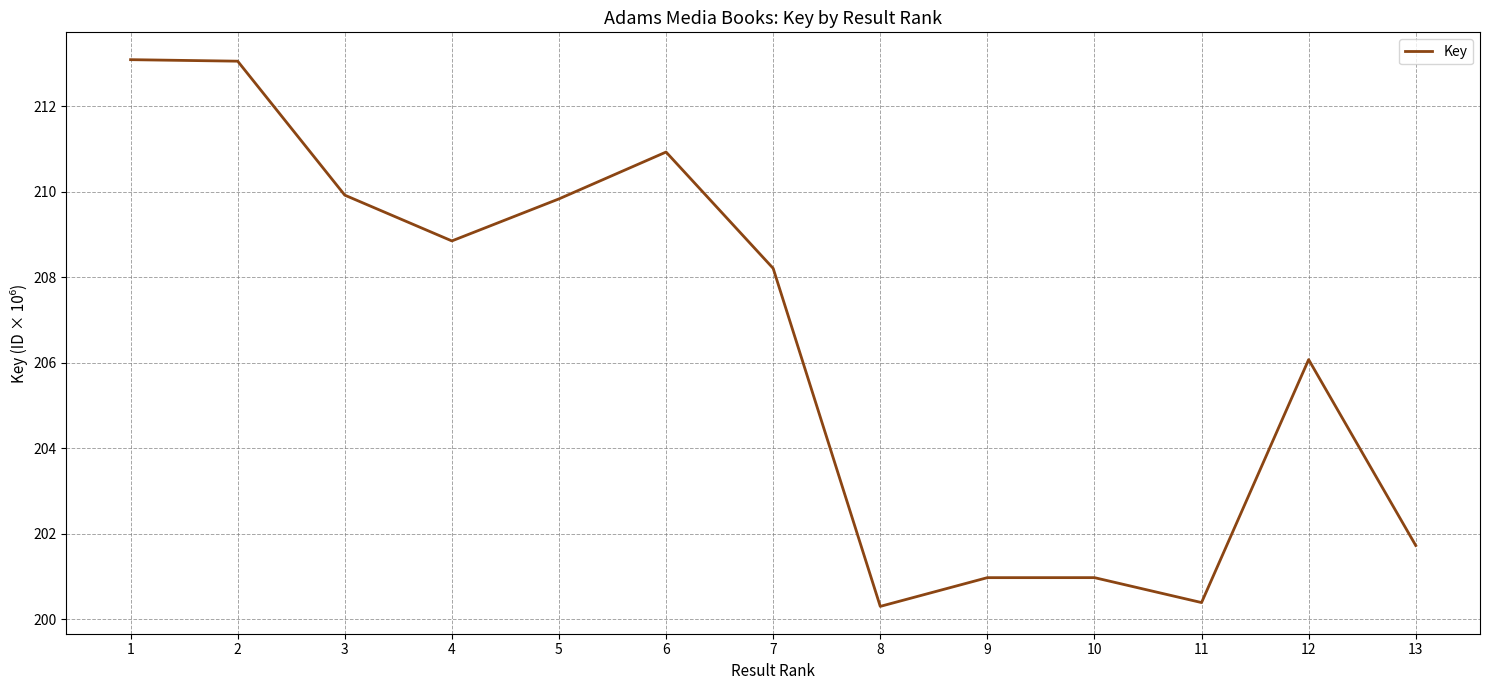

Count the number of categories in the chart.

13